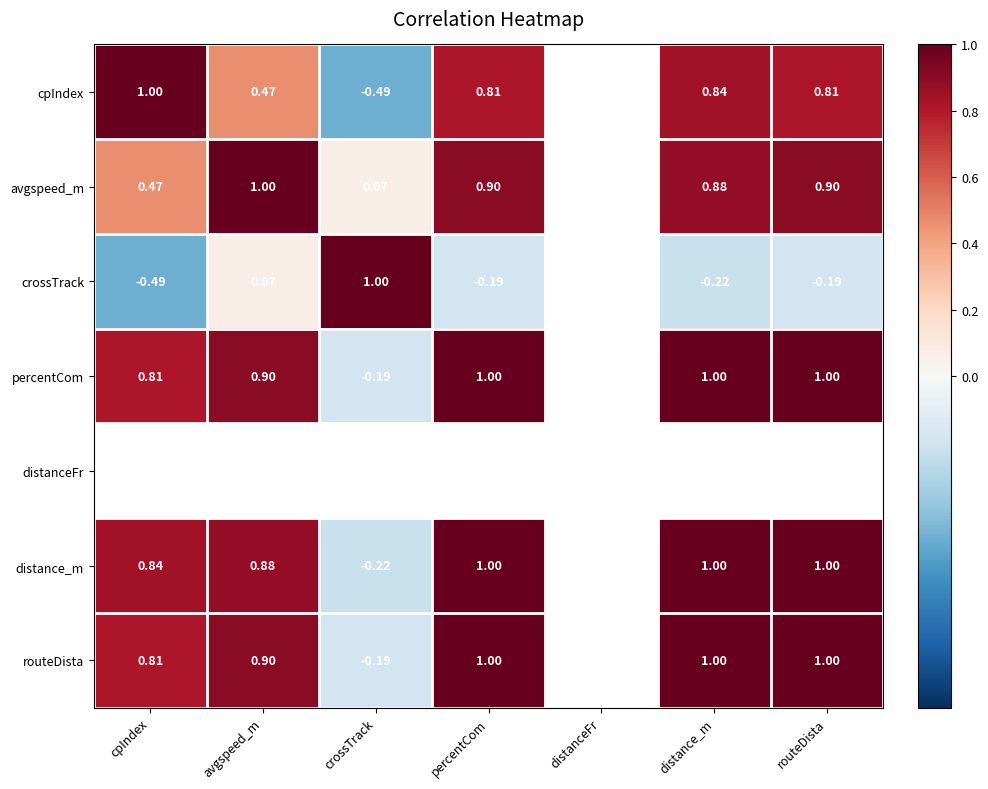

The value of distance_m at routeDista is 1.0. True or false?

True